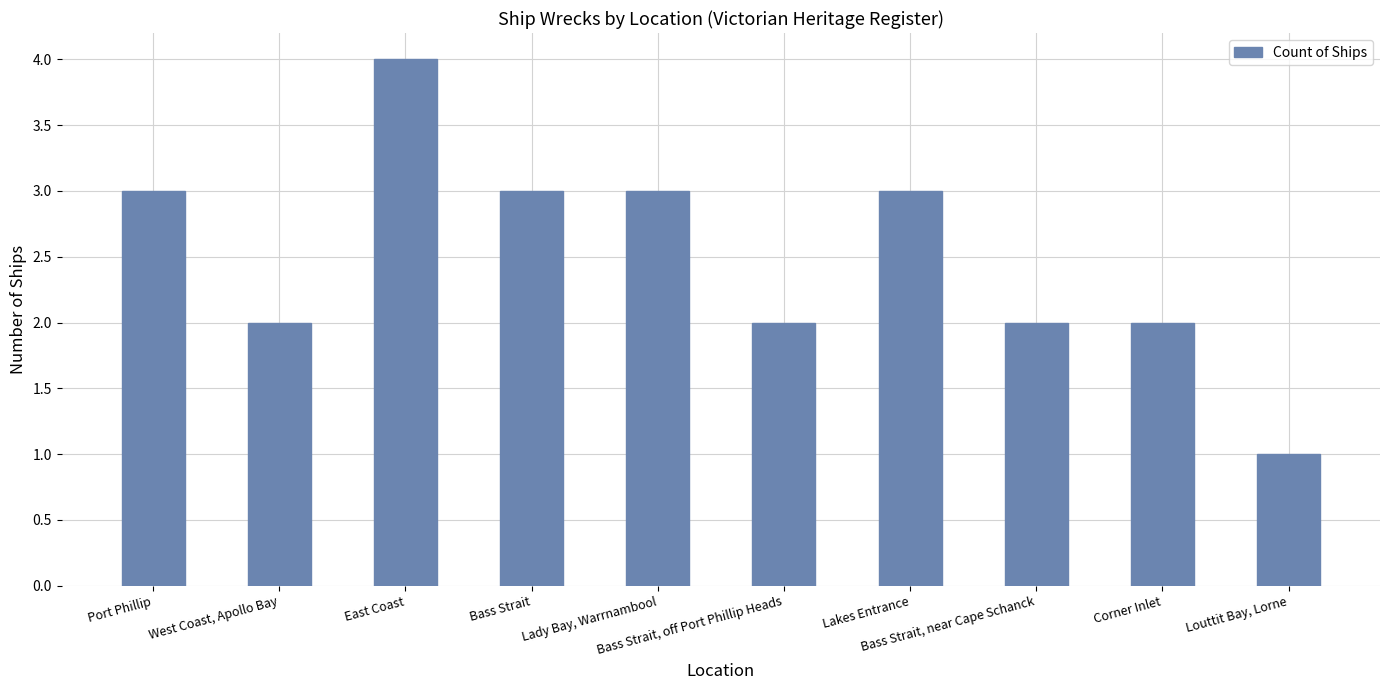

What is the difference between the second highest and minimum values?

2